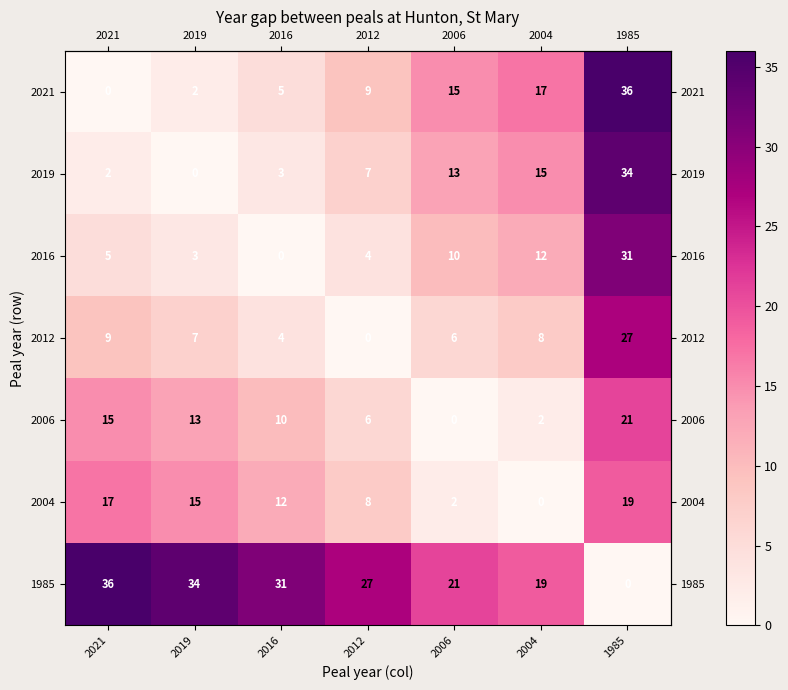

What is the greatest value displayed?

36